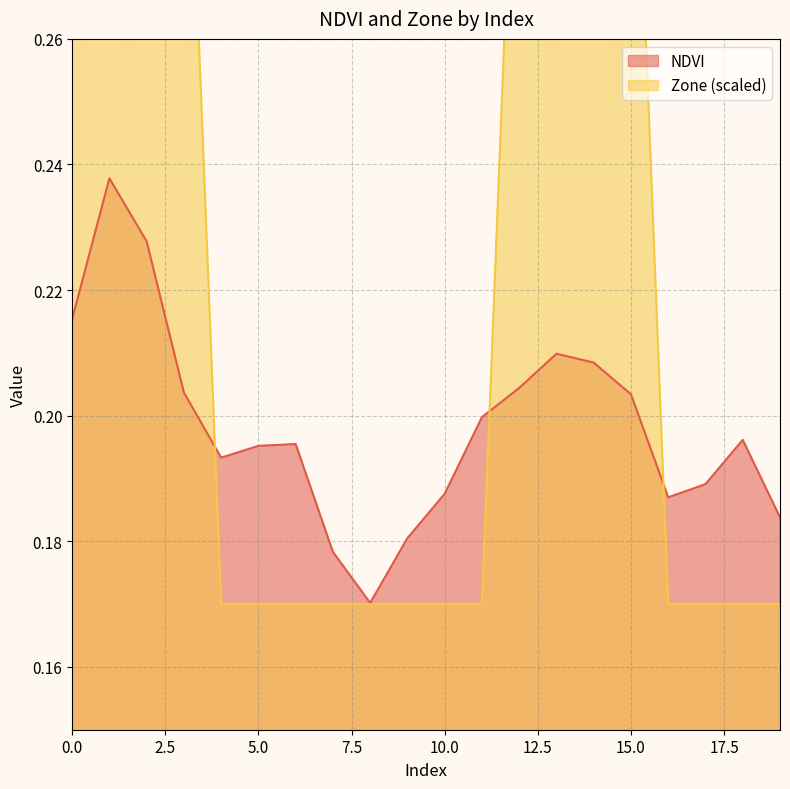

At which label is NDVI closest to 0?

8